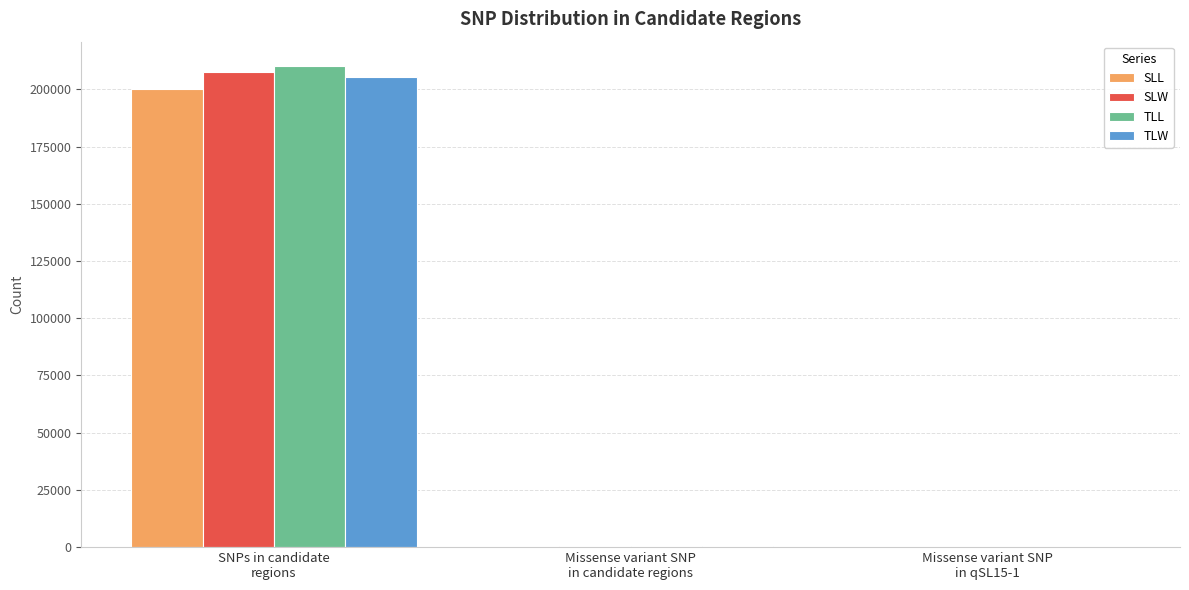

What is the maximum value shown in the chart?

210336